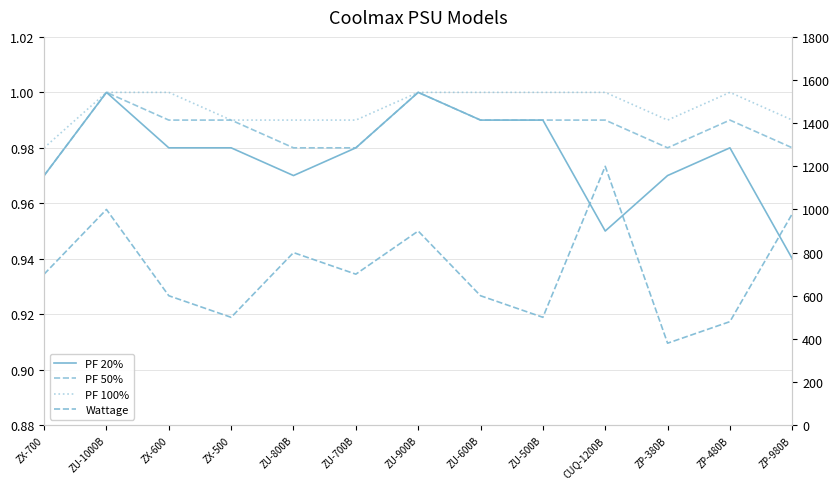

List the labels in order of PF 100% value, largest first.

ZU-1000B, ZX-600, ZU-900B, ZU-600B, ZU-500B, CUQ-1200B, ZP-480B, ZX-500, ZU-800B, ZU-700B, ZP-380B, ZP-980B, ZX-700